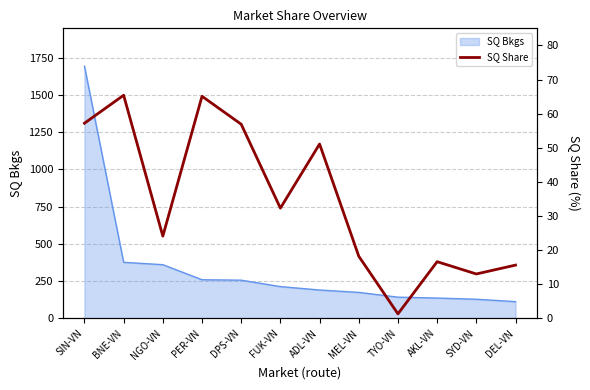

Where does the data first go above 32?

SIN-VN